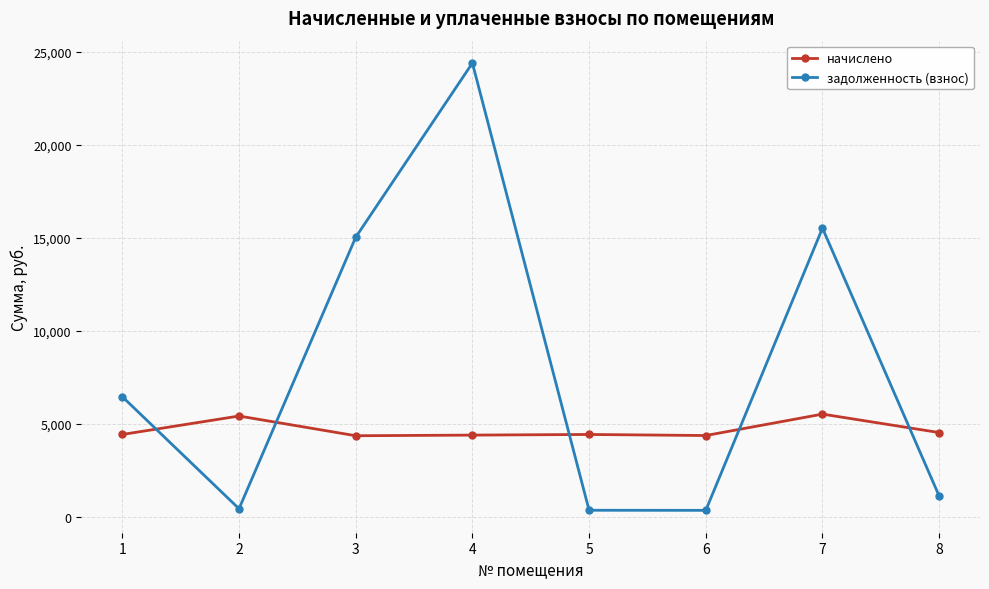

How many interior local valleys does the задолженность (взнос) series have?

2